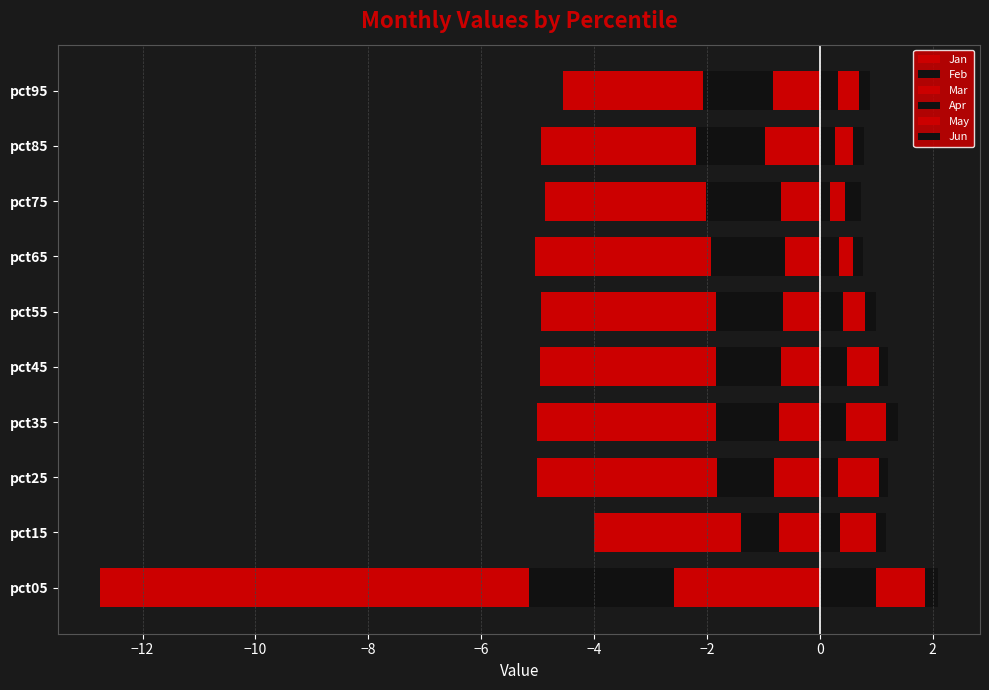

What is the average value of the May series?

0.5